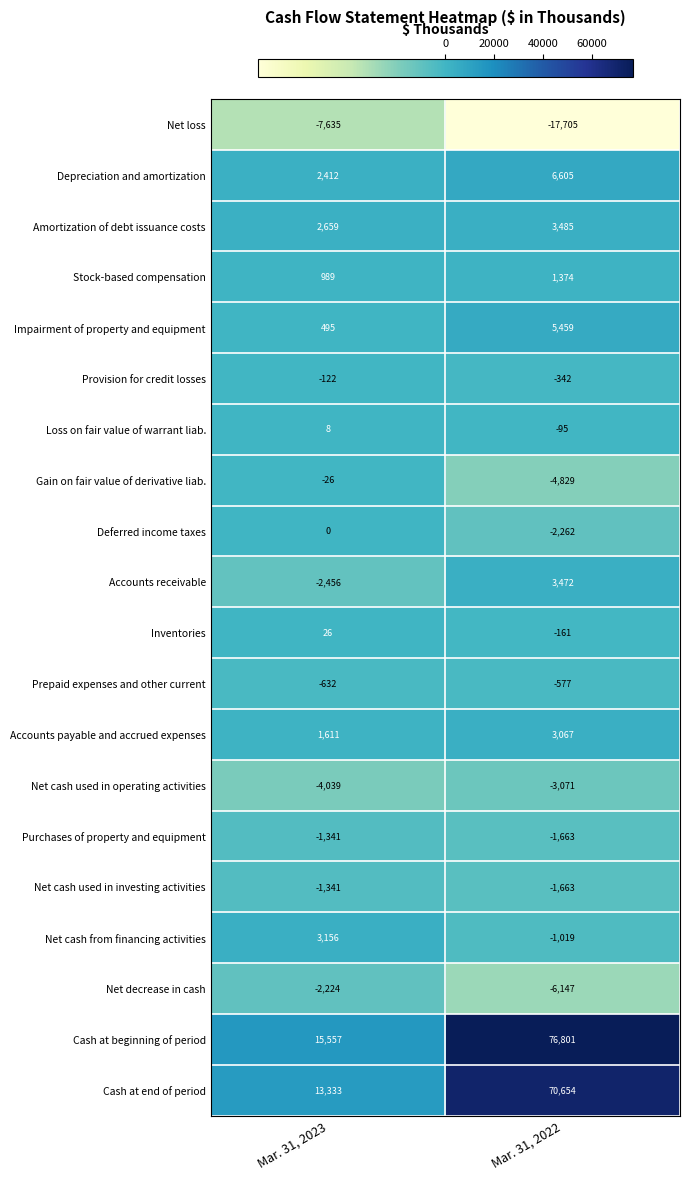

What is the minimum value shown in the chart?

-17705